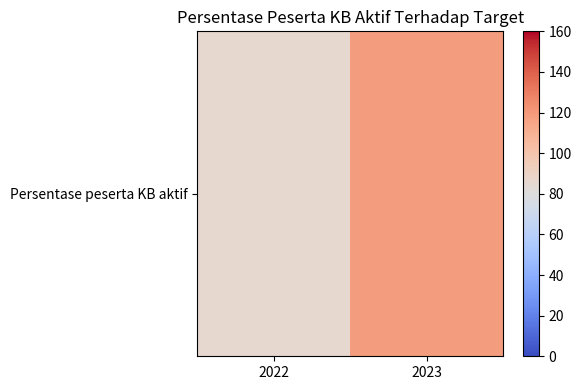

Reading right to left, what are all the values shown in this chart?

118.5	86.0